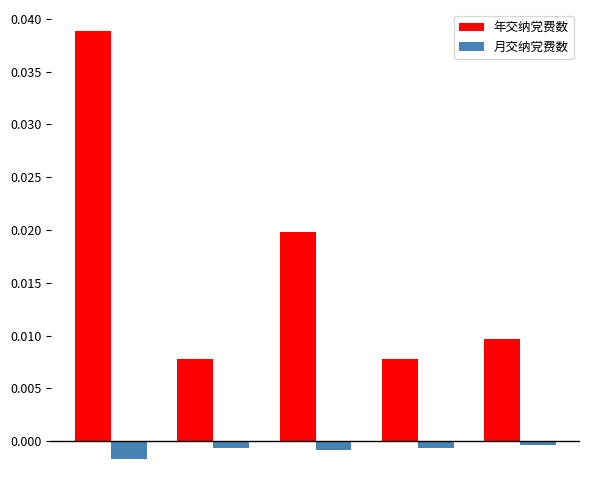

List the series in order of their peak value, highest first.

年交纳党费数, 月交纳党费数